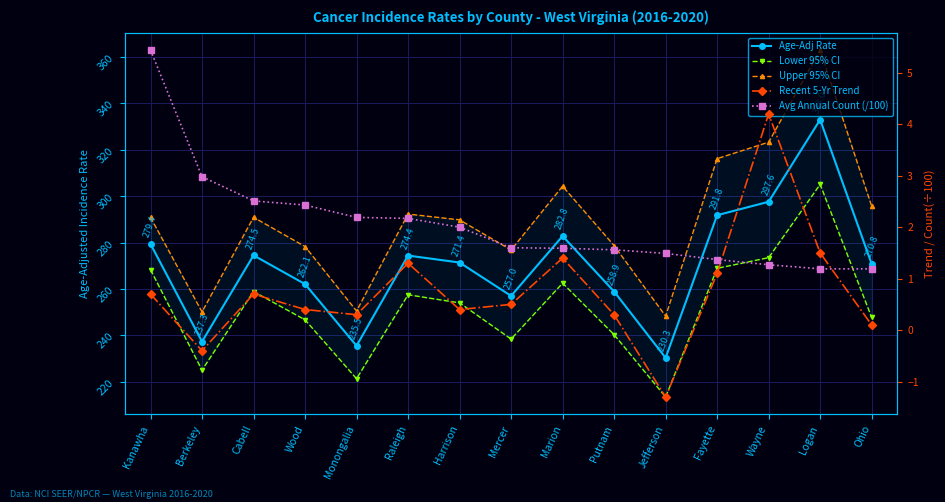

What position from the left is Cabell?

3